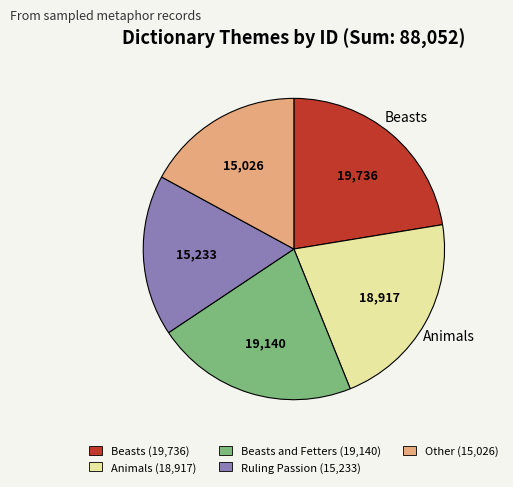

Count the number of slices in the pie.

5